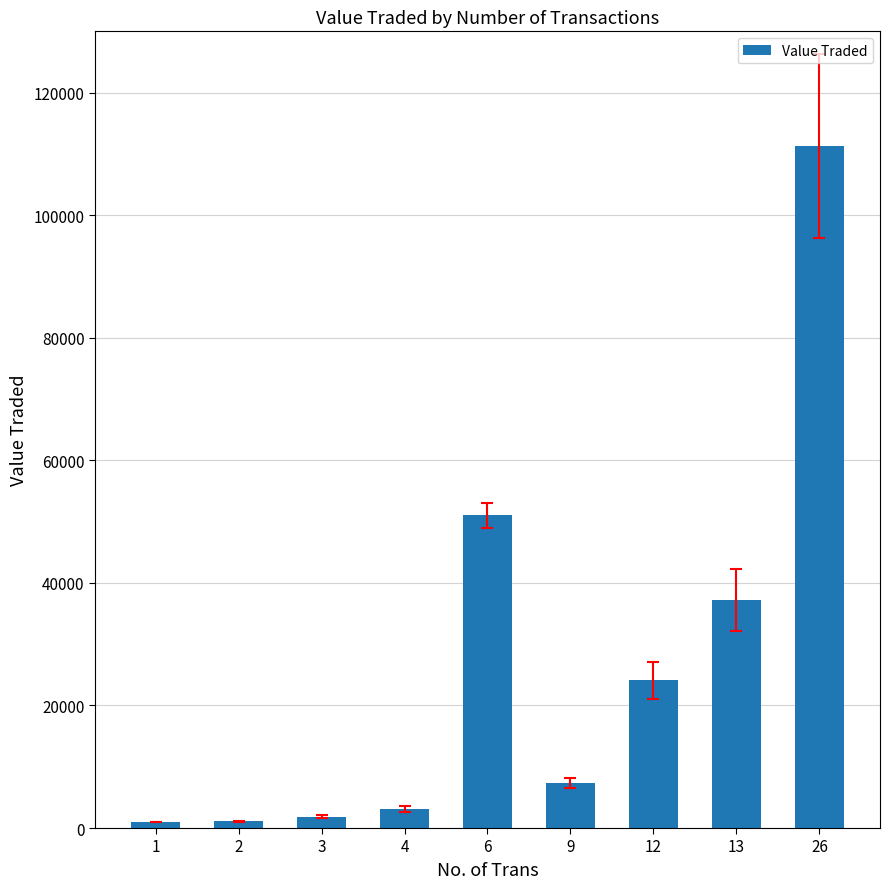

What is the sum of all values?

237959